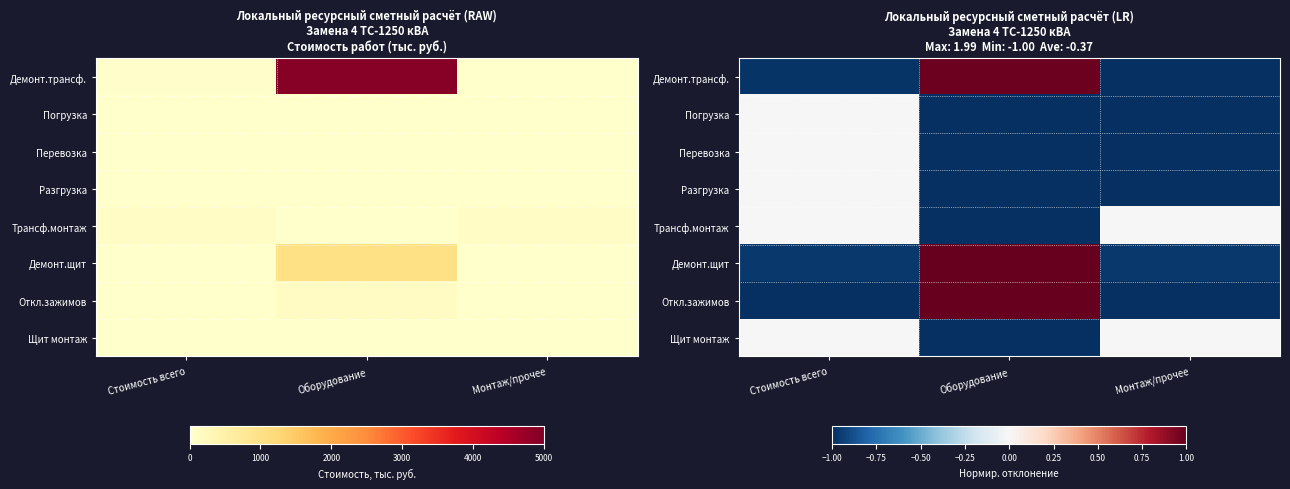

Is the value of Трансф.монтаж at Оборудование greater than the value of Откл.зажимов at Оборудование?

No